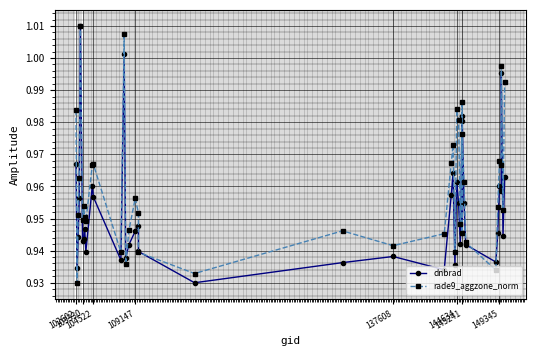

How many interior local peaks does the rade9_aggzone_norm series have?

12